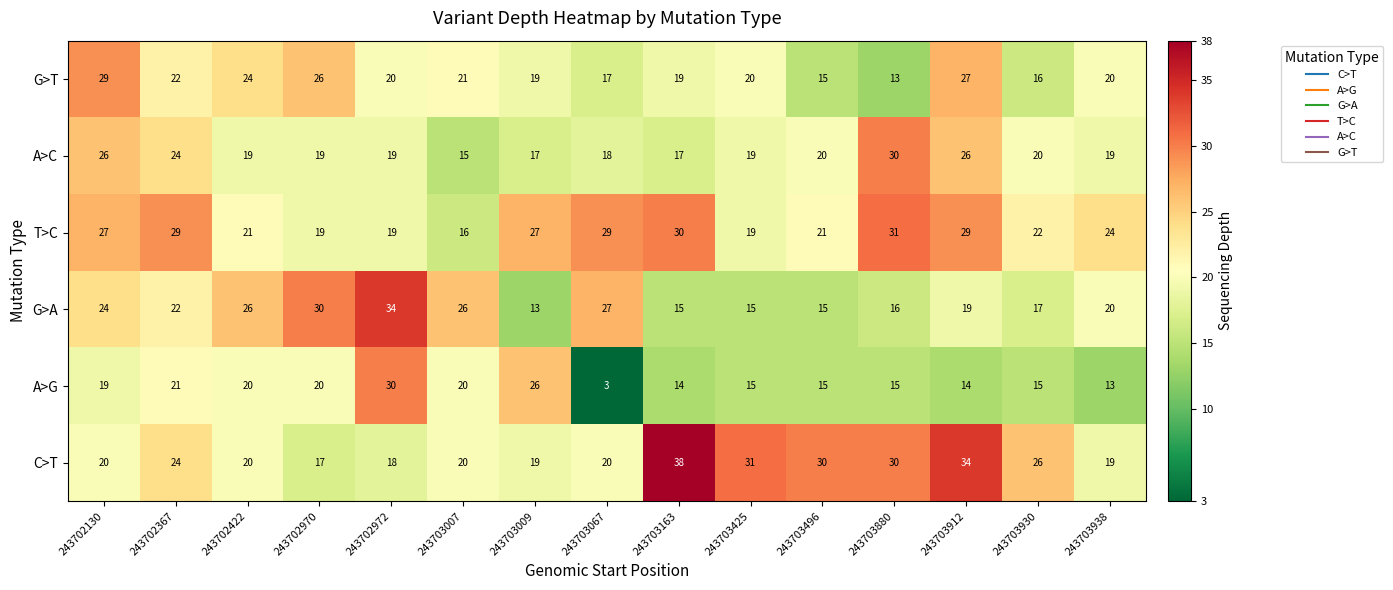

What is the difference between the highest and lowest values at 243703009?

14